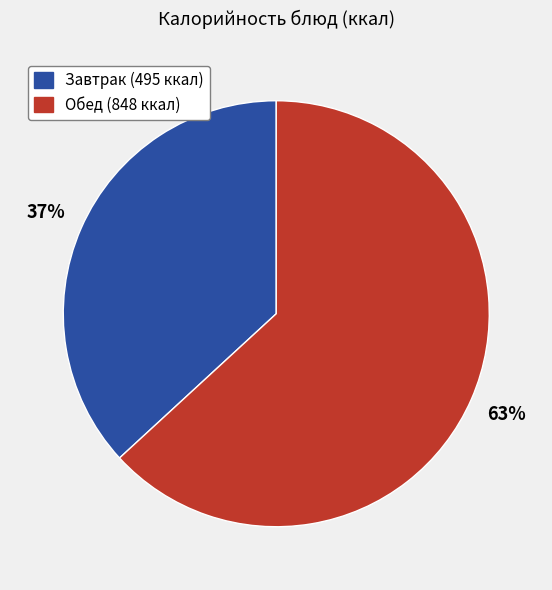

To the nearest percent, what is the difference between the largest and smallest slice percentages?

26%